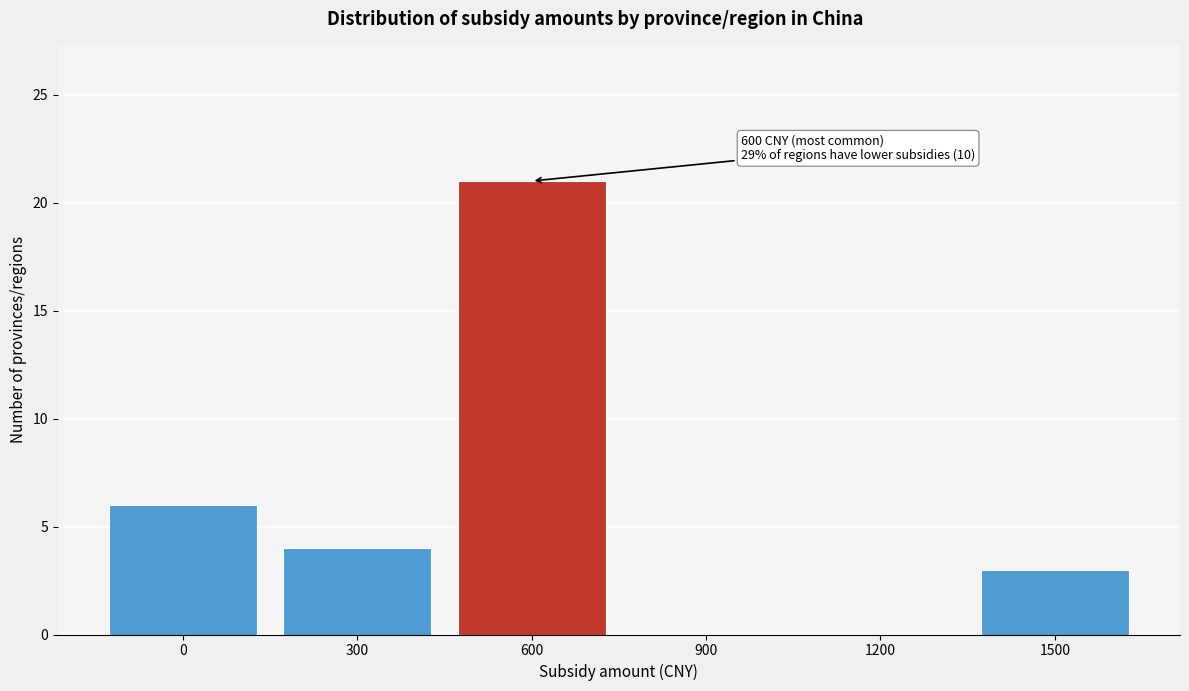

Reading left to right, extract all data points from this chart.

0=6	300=4	600=21	900=0	1200=0	1500=3